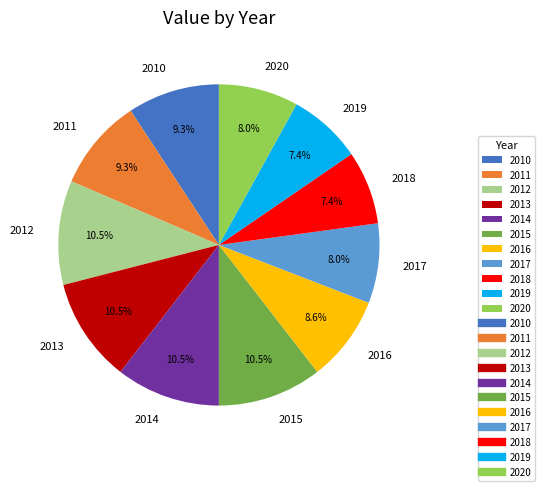

What portion of the pie excludes 2011?

90.7%